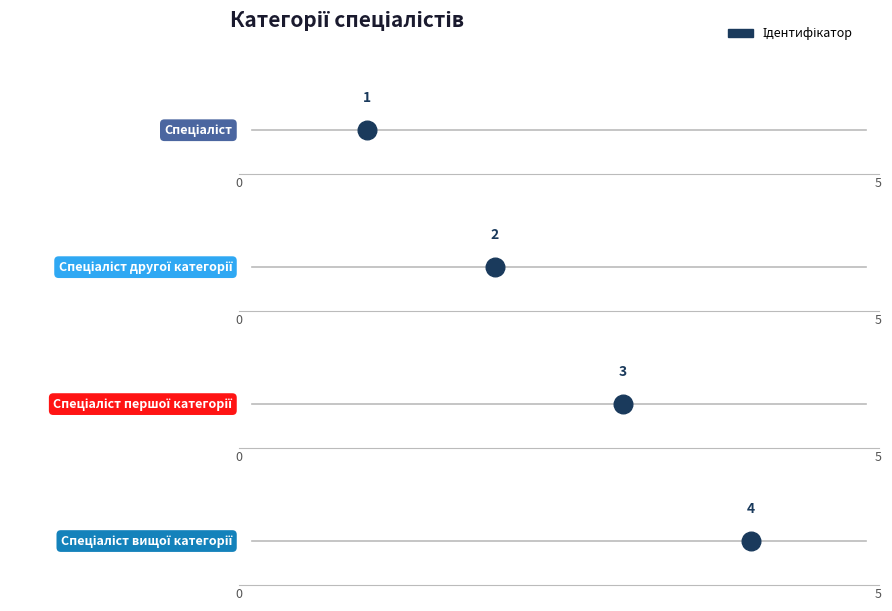

Between Спеціаліст and Спеціаліст першої категорії, which is larger?

Спеціаліст першої категорії